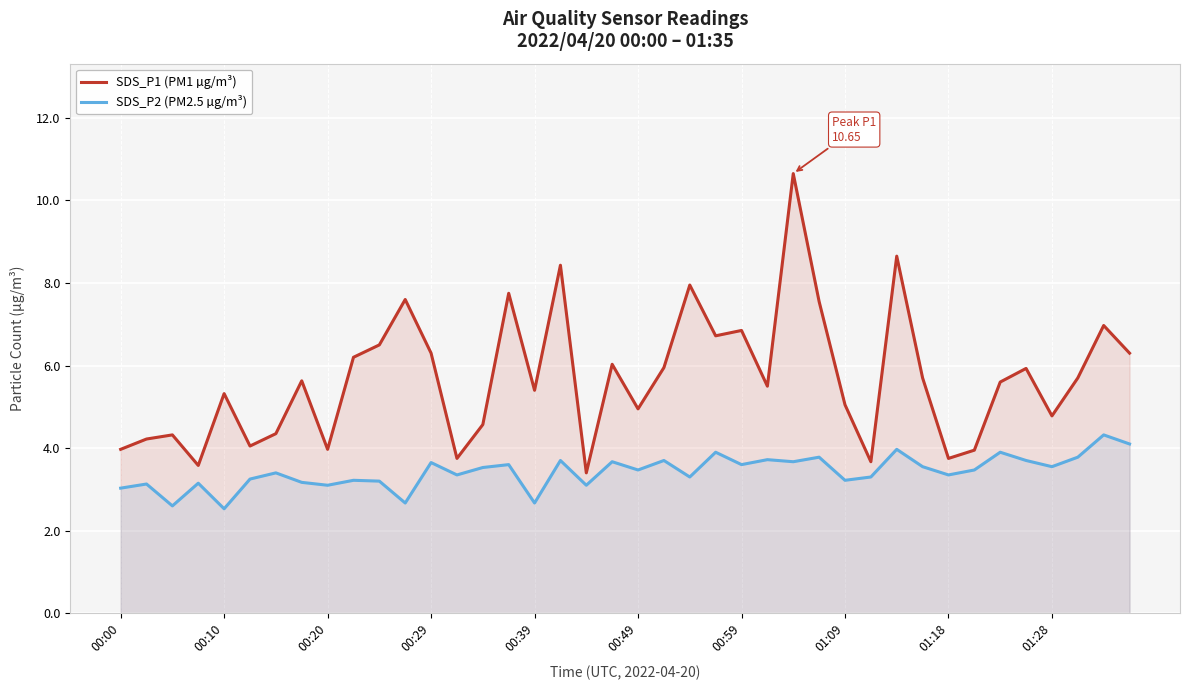

What is the difference between the maximum and minimum values in the SDS_P2 (PM2.5 µg/m³) series?

1.8